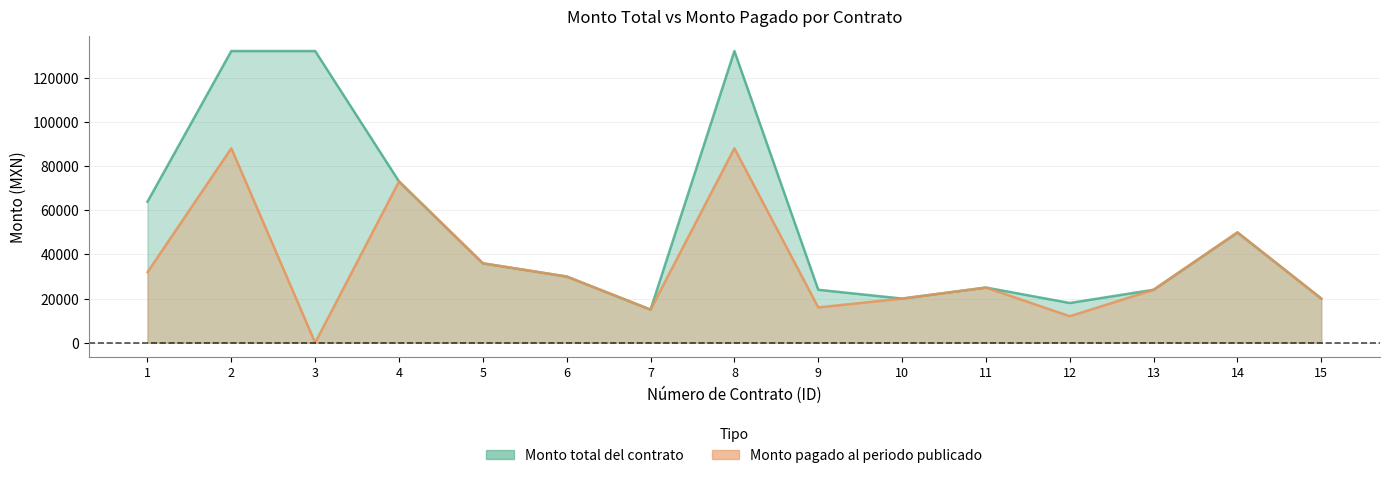

True or false: Monto pagado al periodo publicado and Monto total del contrato intersect in this chart.

False